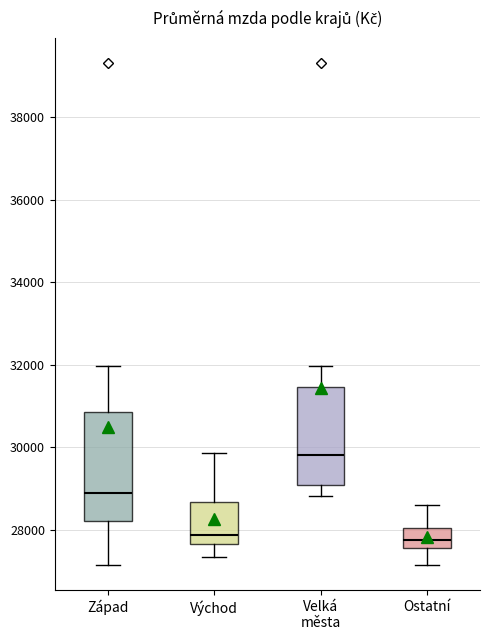

Which box has the highest median line?

Velká města